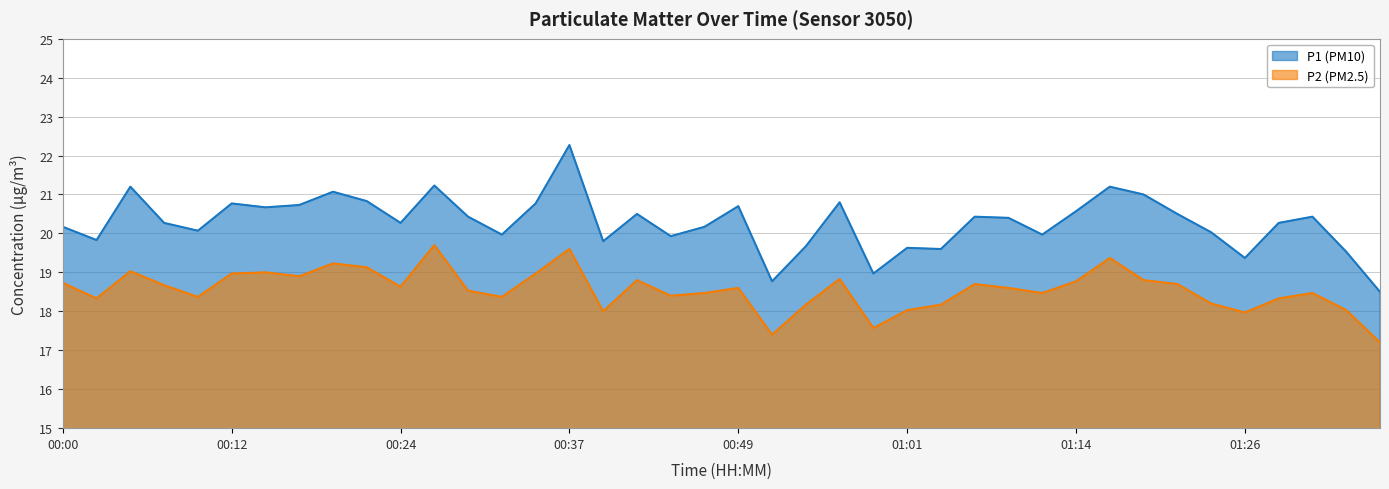

True or false: P2 and P1 intersect in this chart.

False